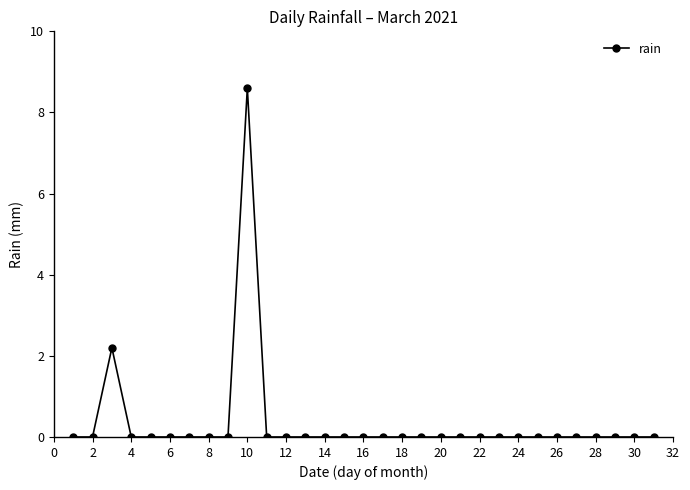

What is the greatest value displayed?

8.6